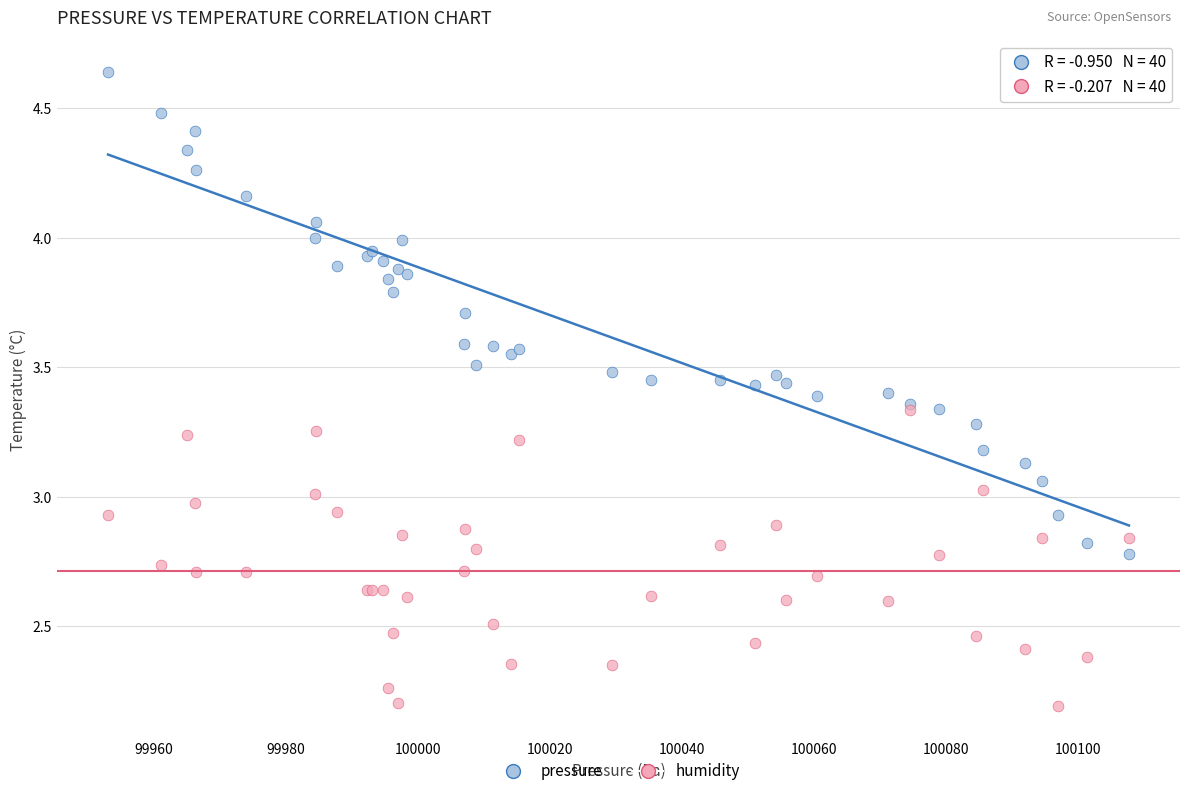

What are all the series names shown in the legend?

pressure, humidity